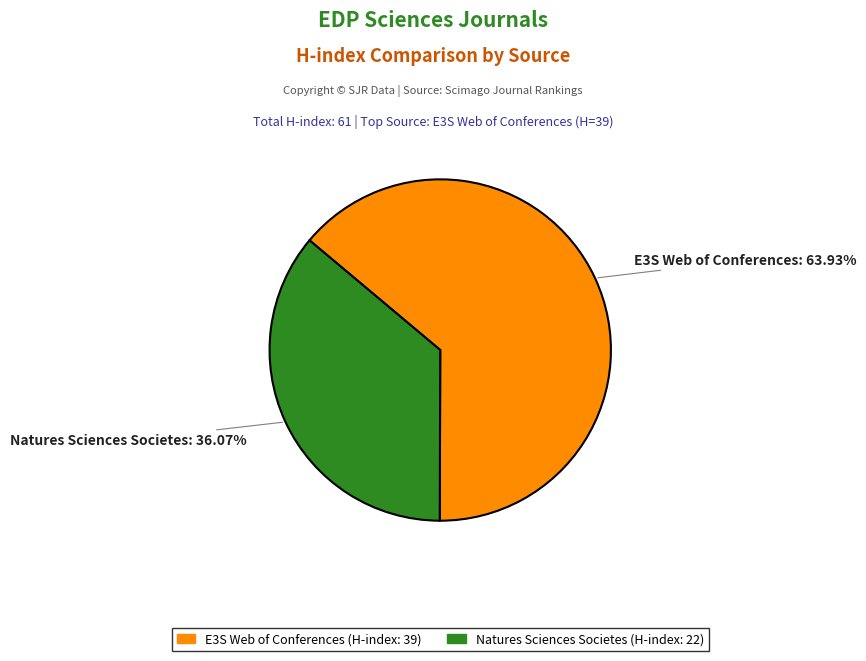

Is there any slice that represents more than half of the pie?

Yes